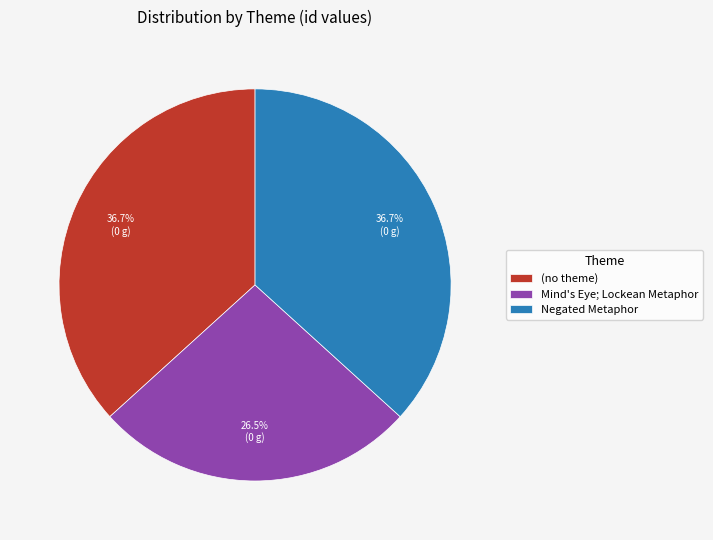

Between (no theme) and Mind's Eye; Lockean Metaphor, which is larger?

(no theme)